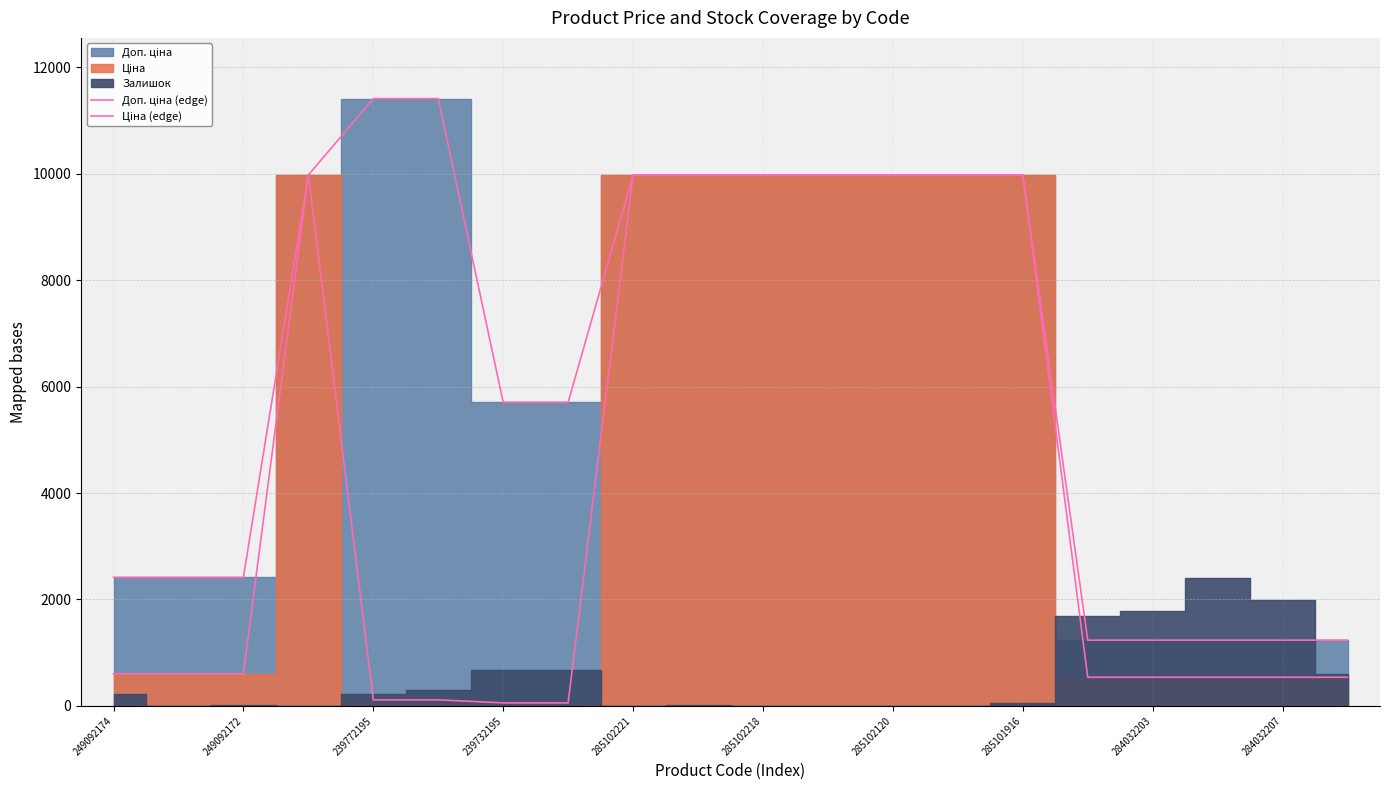

What is the maximum value shown in the chart?

11410.0